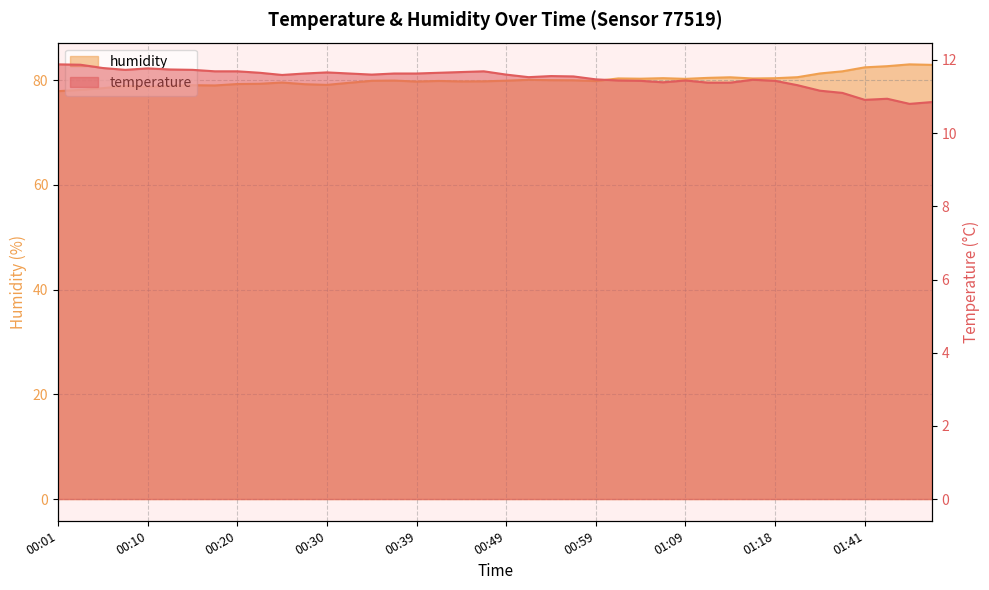

How many interior local valleys does the temperature series have?

7